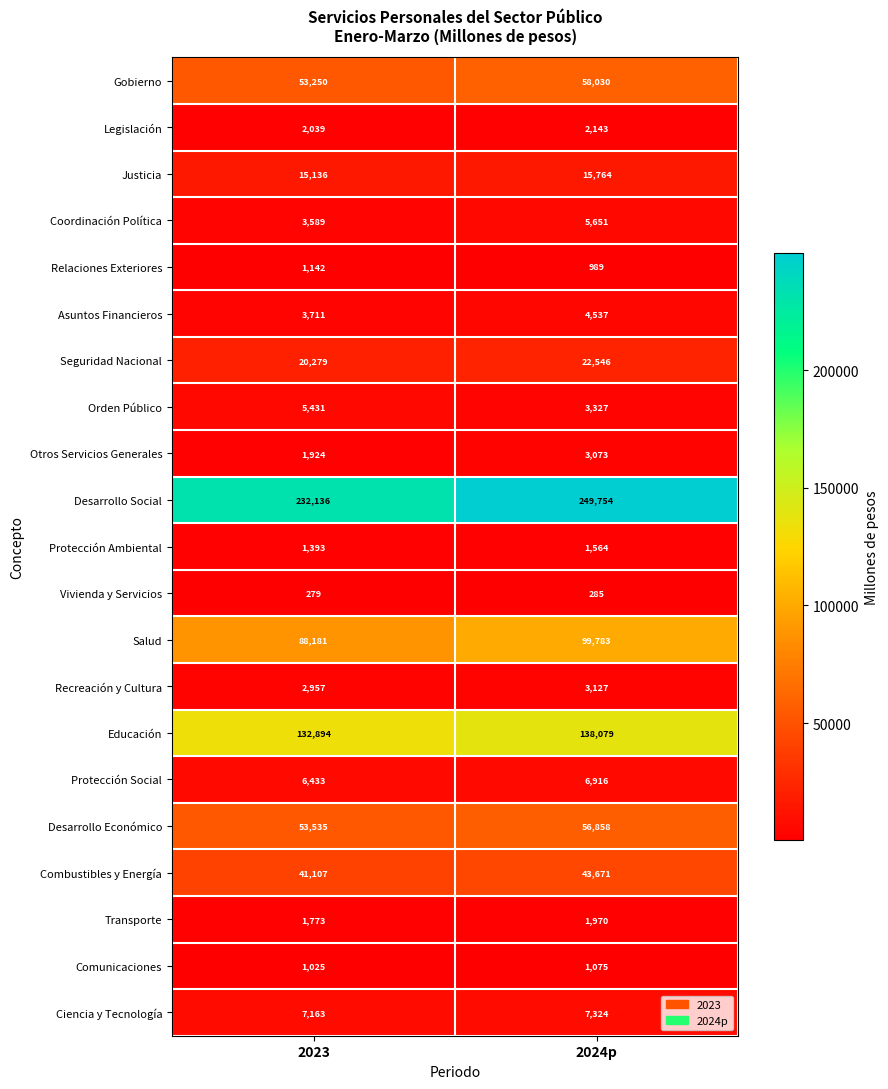

At which category does the chart reach its minimum across all series?

2023